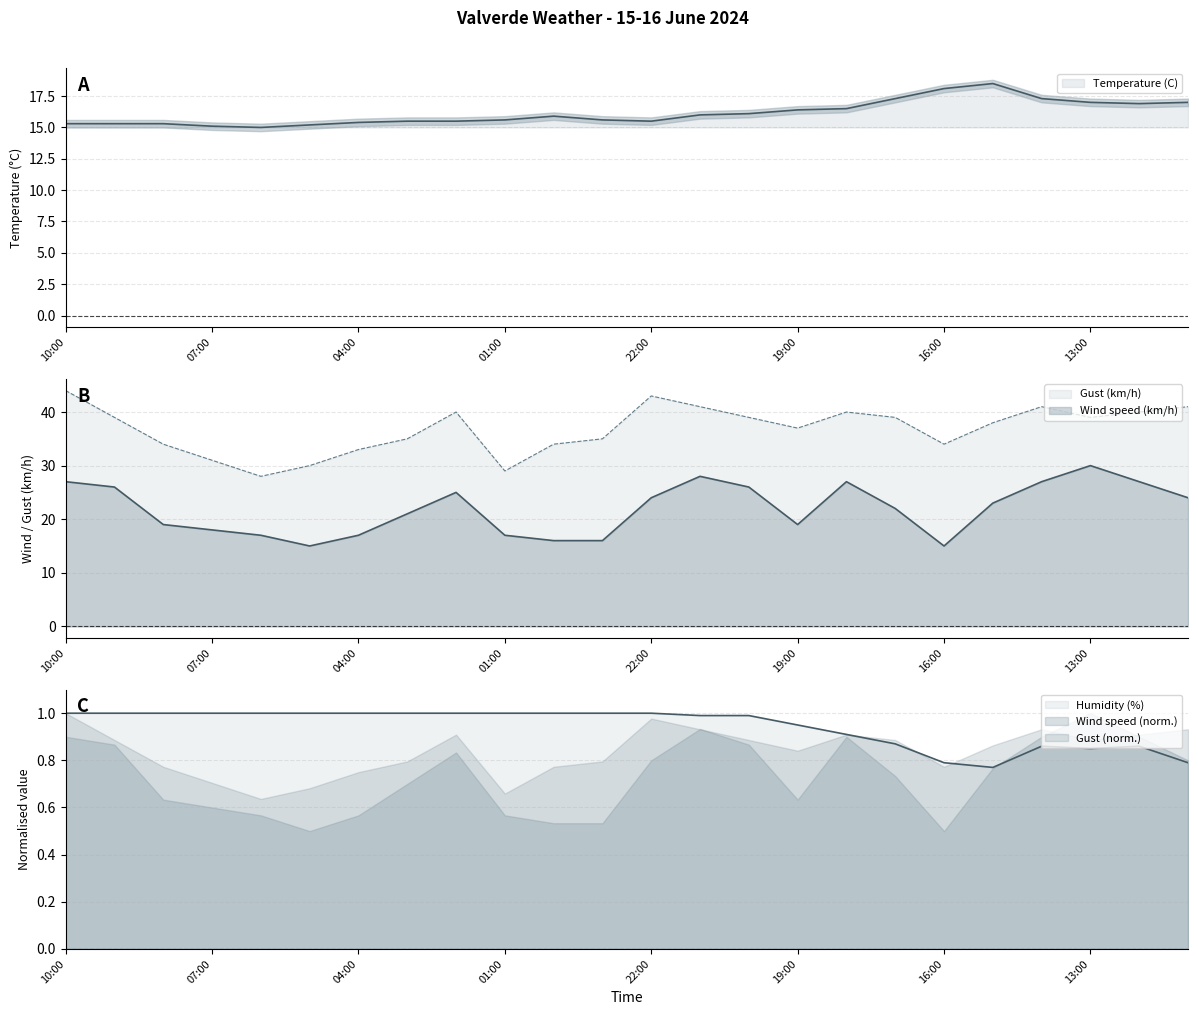

What is the spread (max minus min) of values at 21:00?

40.0